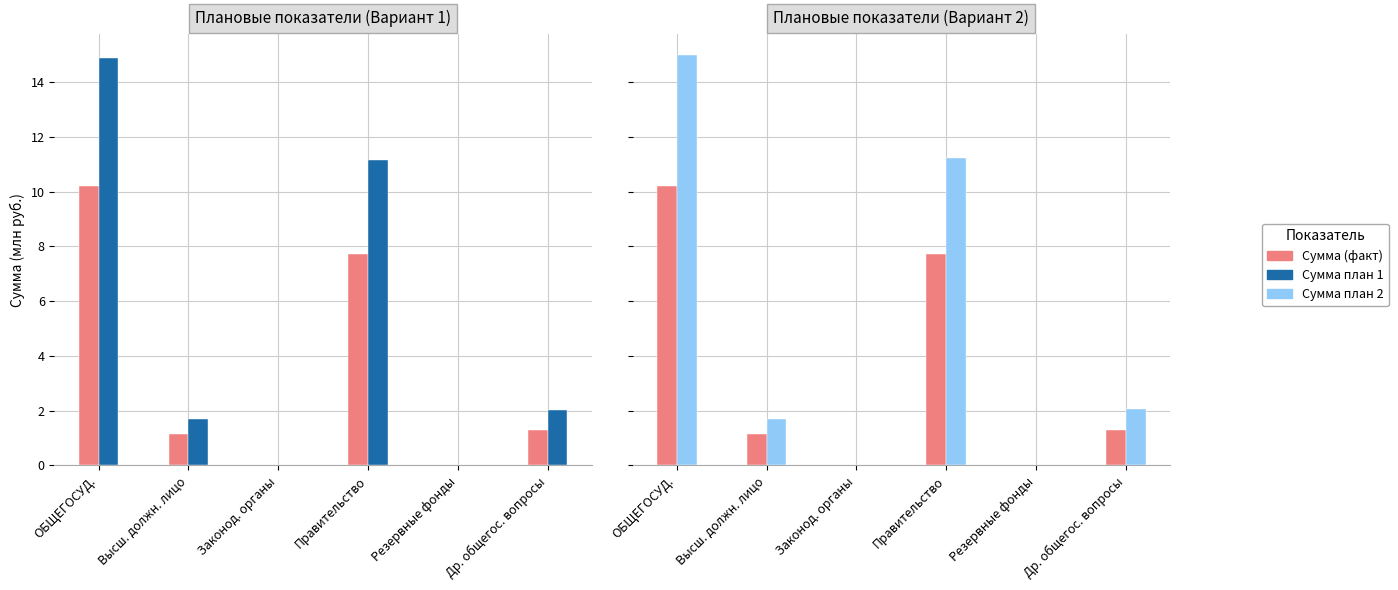

What is the difference between the second highest and minimum values in the Сумма (факт) series?

7.7